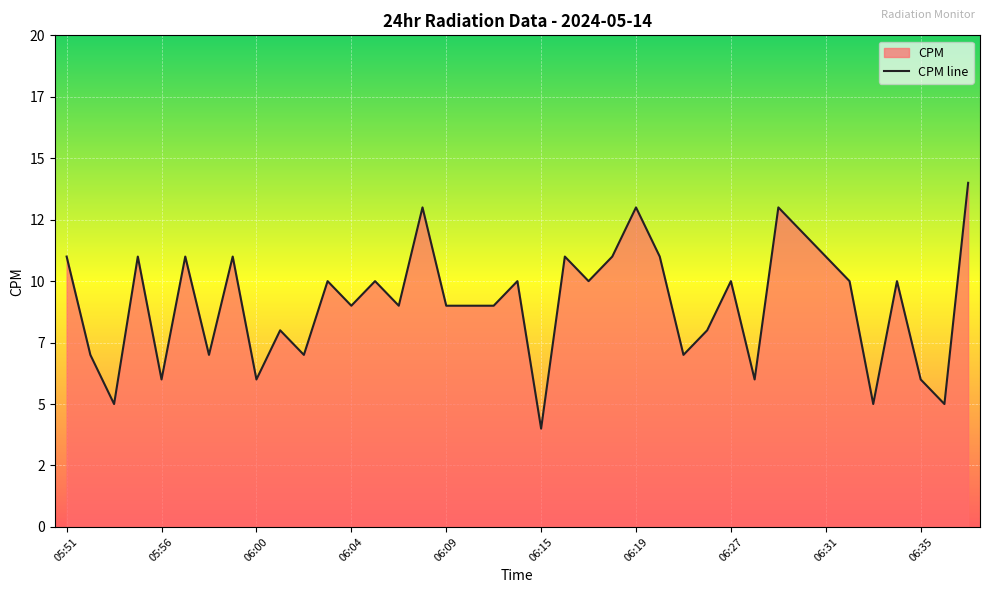

The chart shows a value of 11 at 06:16. True or false?

True